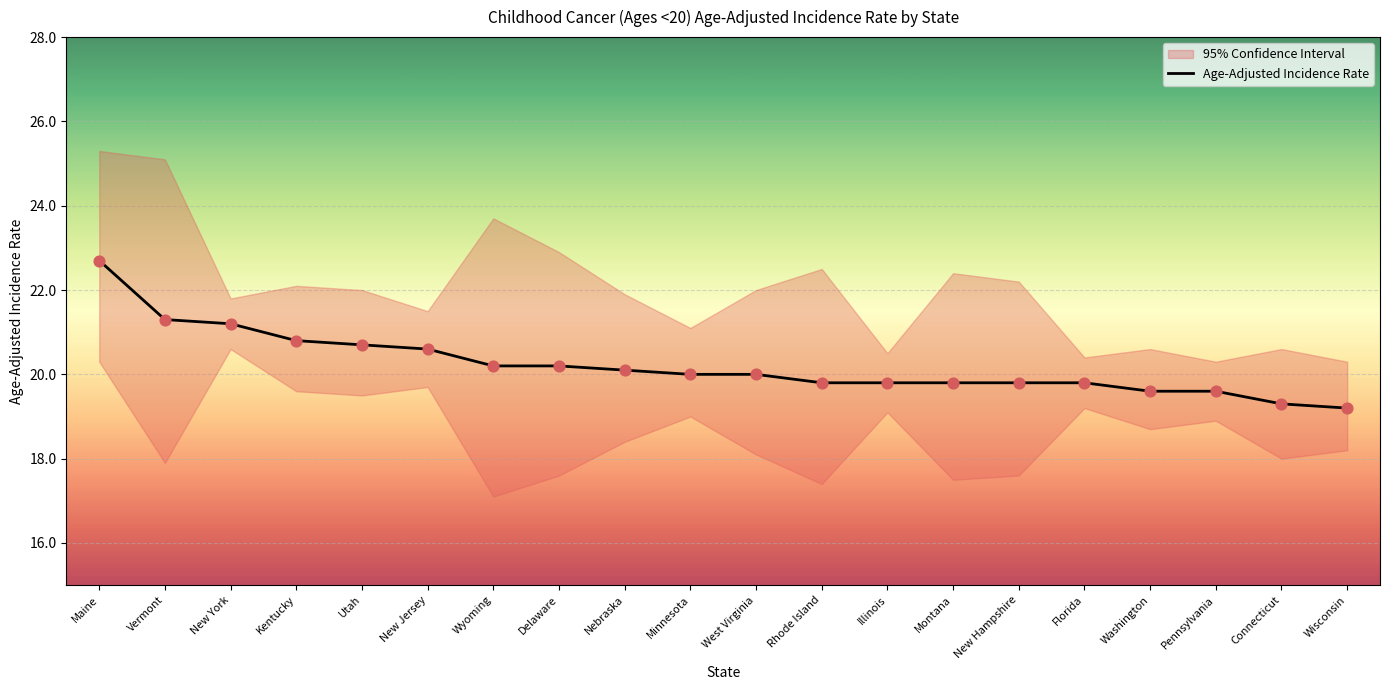

What is the ratio of the value at Minnesota to the value at Pennsylvania?

1.0